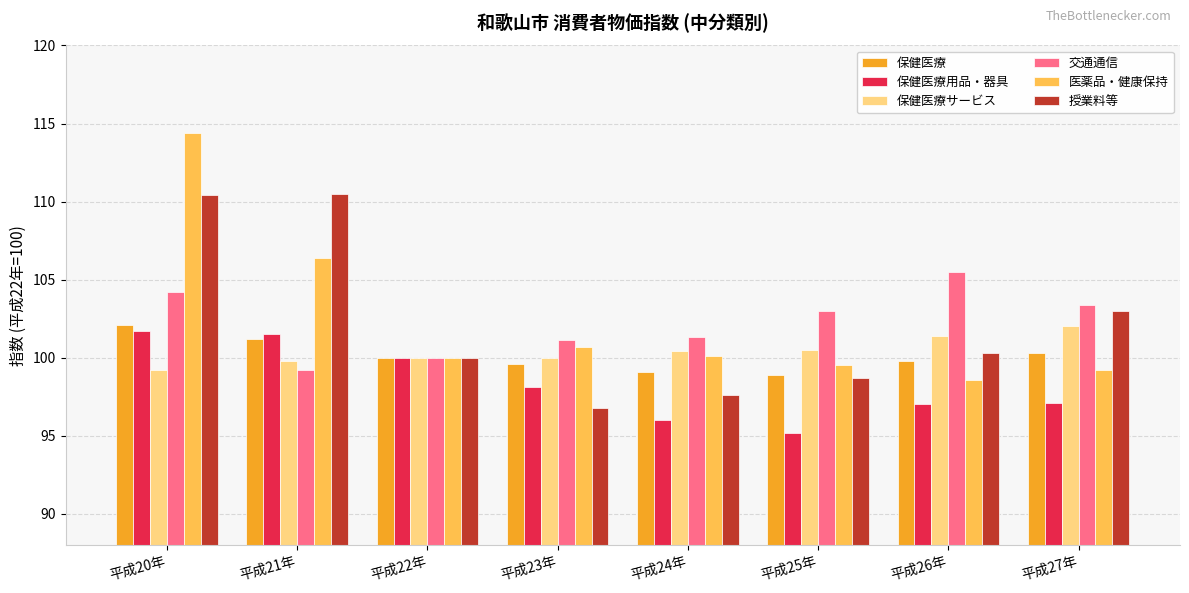

What position from the left is 平成22年?

3